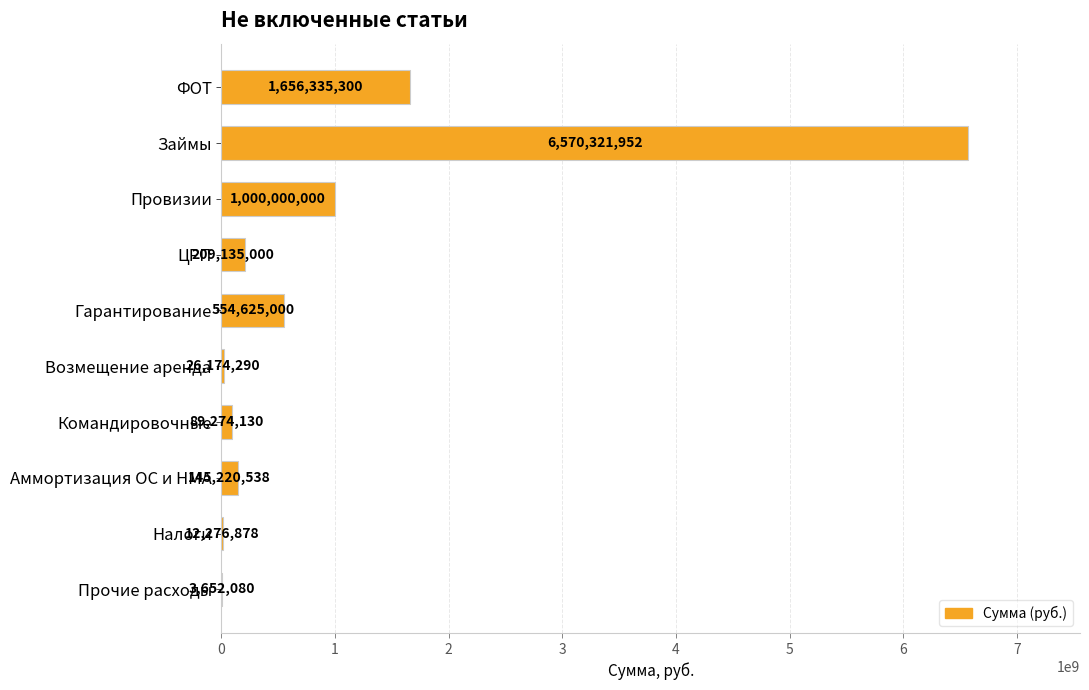

What is the maximum value shown in the chart?

6570321952.4